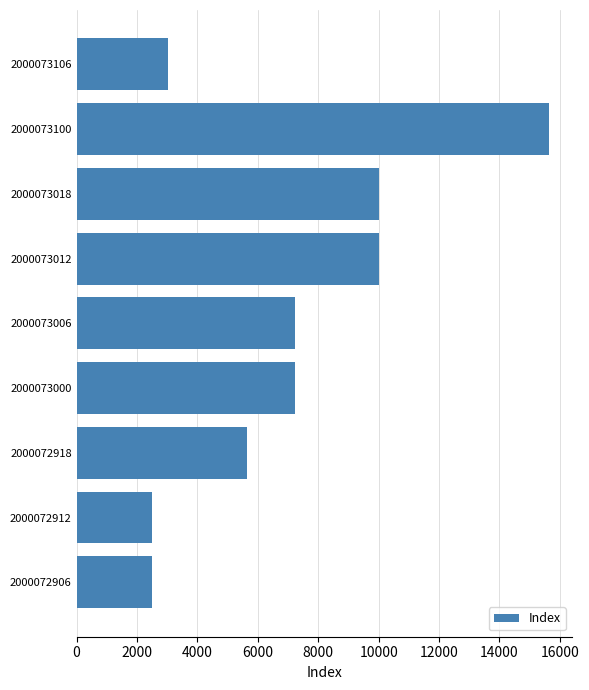

What is the minimum value shown in the chart?

2500